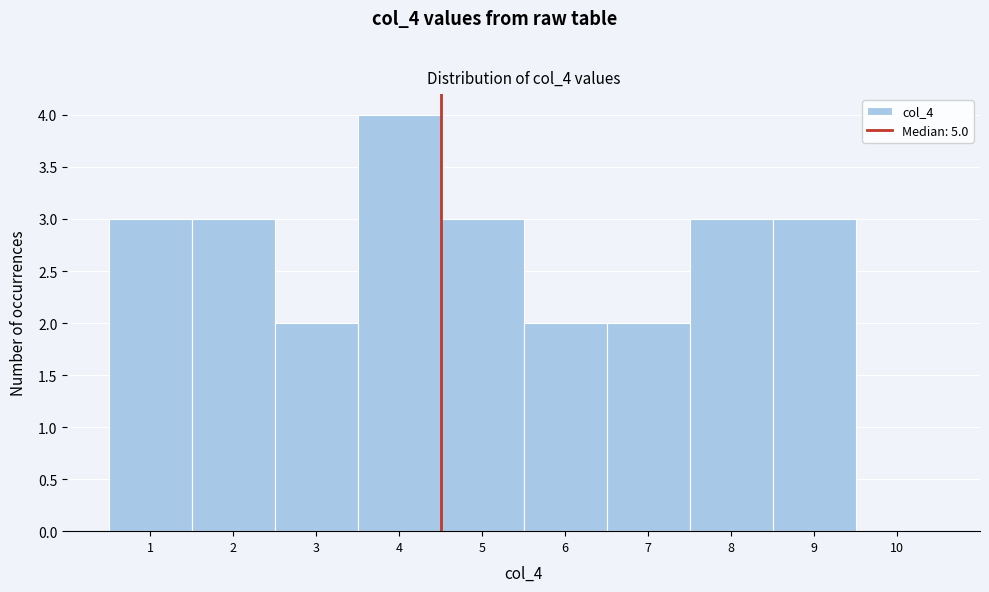

Reading left to right, what are all the values shown in this chart?

1=3	2=3	3=2	4=4	5=3	6=2	7=2	8=3	9=3	10=0